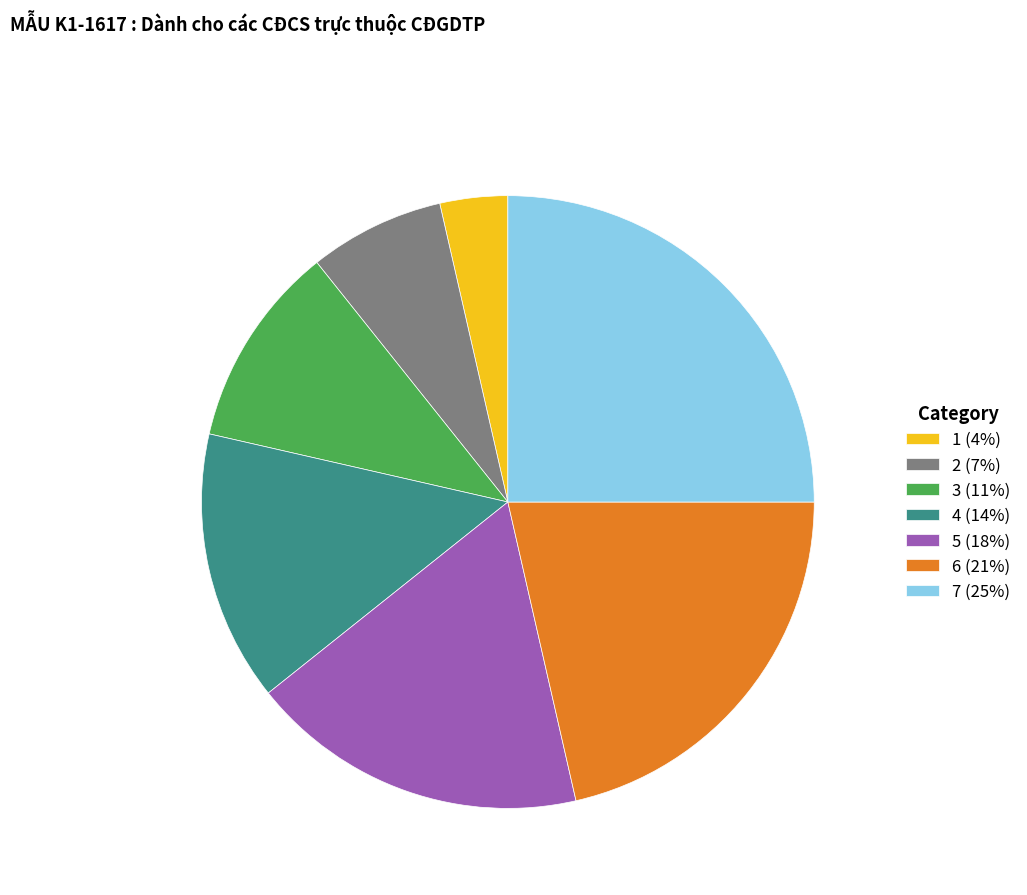

Does 1 (4%) represent more than half of the total?

No